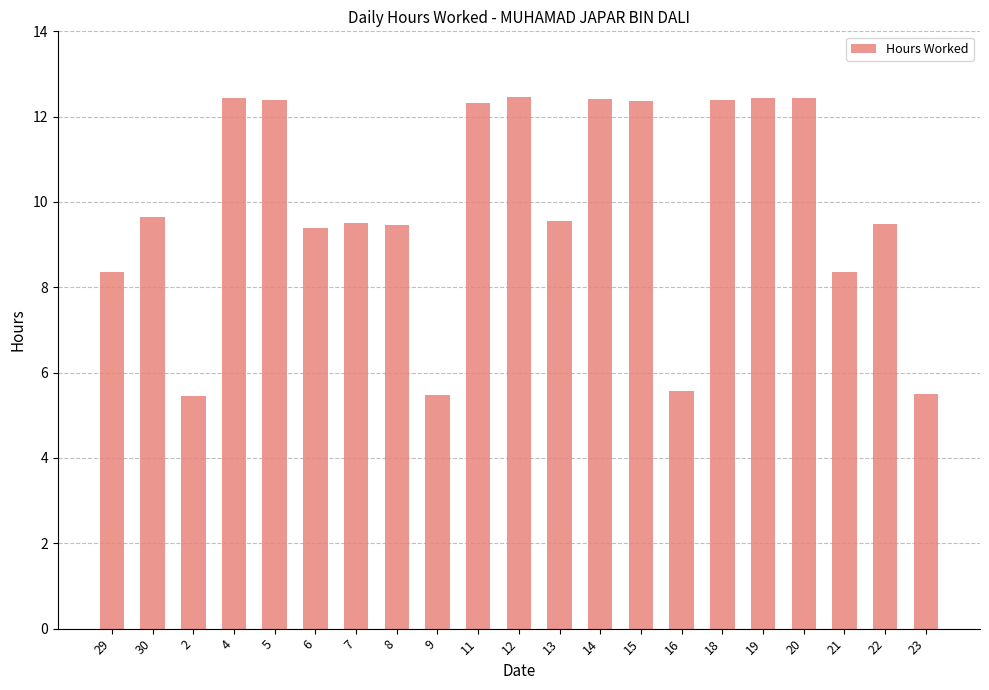

Are the bars horizontal?

No